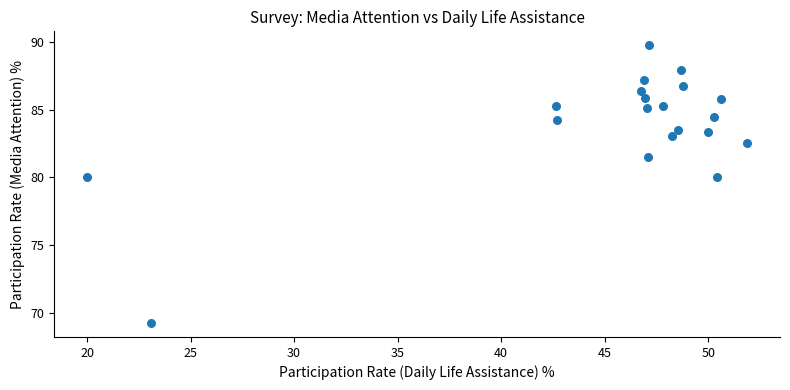

What is the range of X values (max minus min)?

31.9